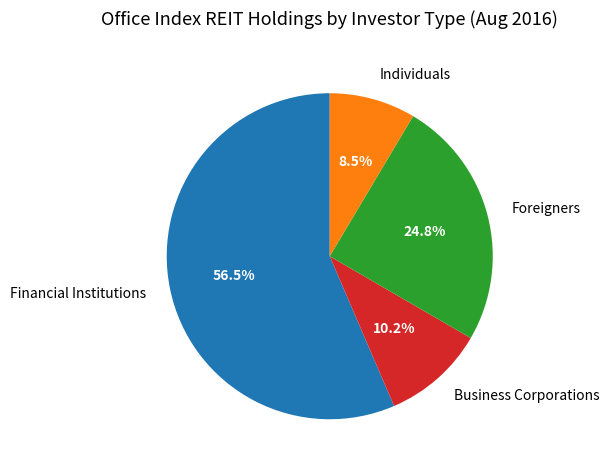

Which has a higher value, Foreigners or Individuals?

Foreigners